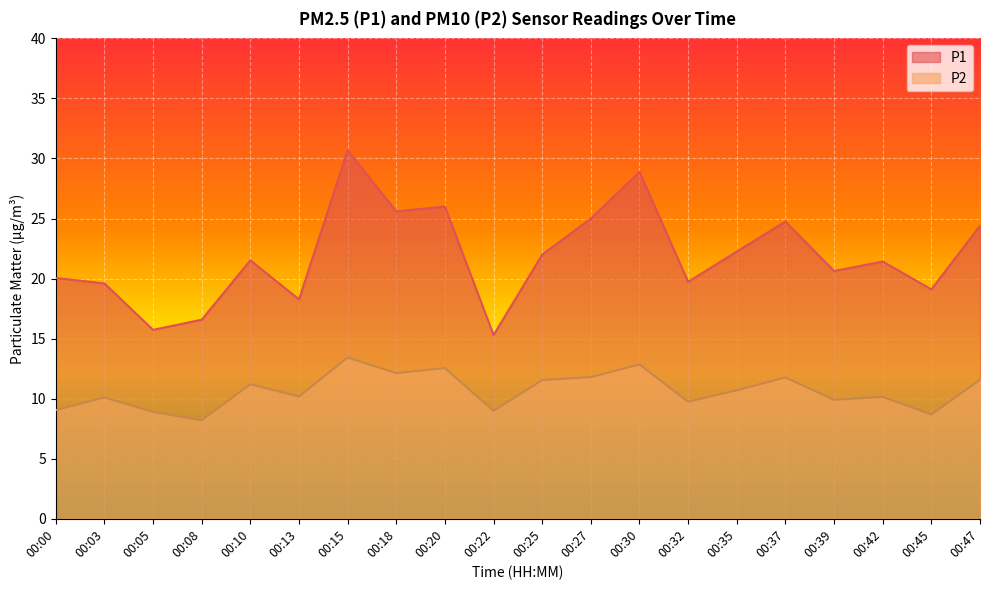

Which has a higher value, 00:42 or 00:03?

00:42